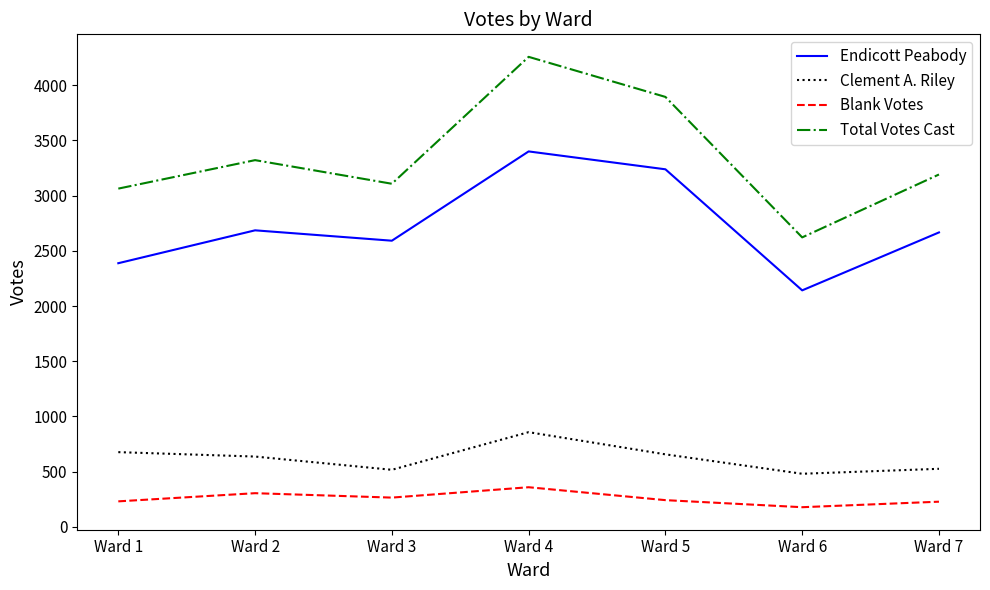

Read the Endicott Peabody value at Ward 7, to the nearest 50.

2650